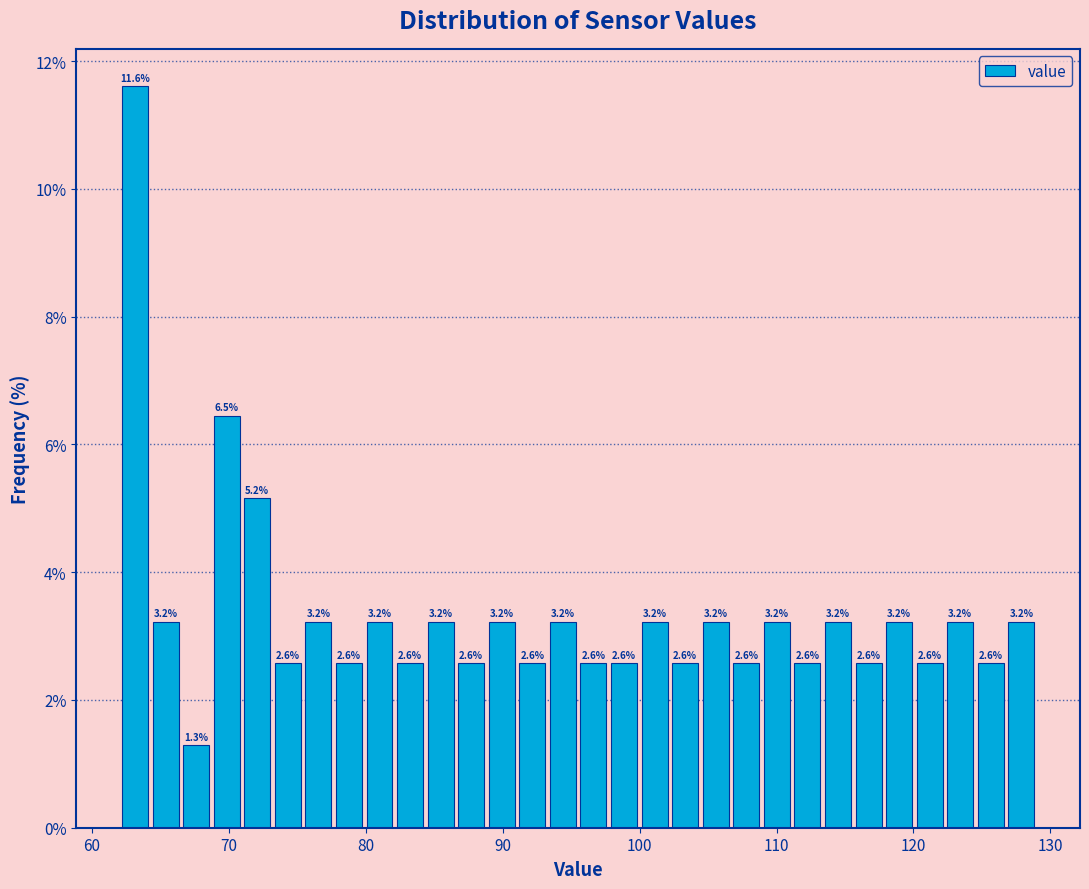

Around what value on the x-axis is the tallest bar? Give the approximate position of its centre, as read against the axis.

63